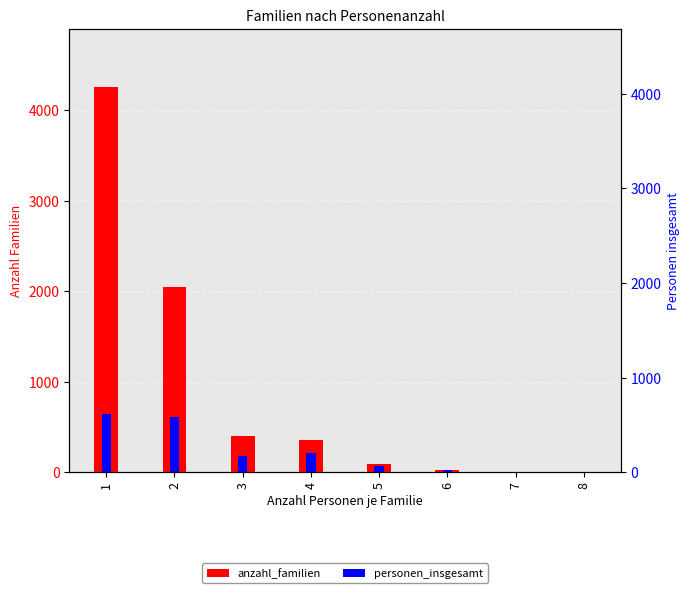

How many distinct data groups are displayed?

2